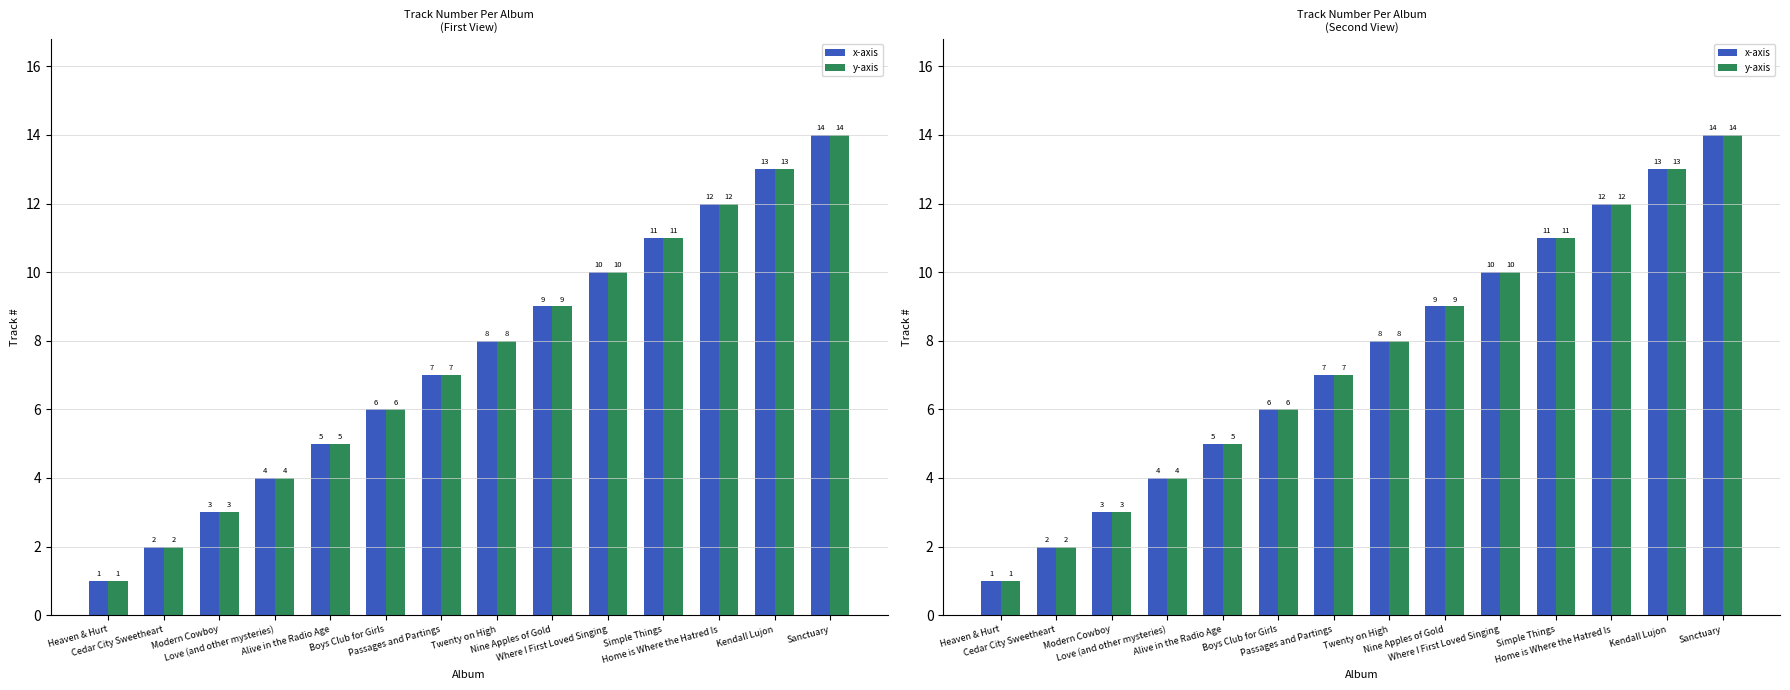

Reading right to left, what are all the values shown in this chart?

x-axis: 14	13	12	11	10	9	8	7	6	5	4	3	2	1
y-axis: 14	13	12	11	10	9	8	7	6	5	4	3	2	1